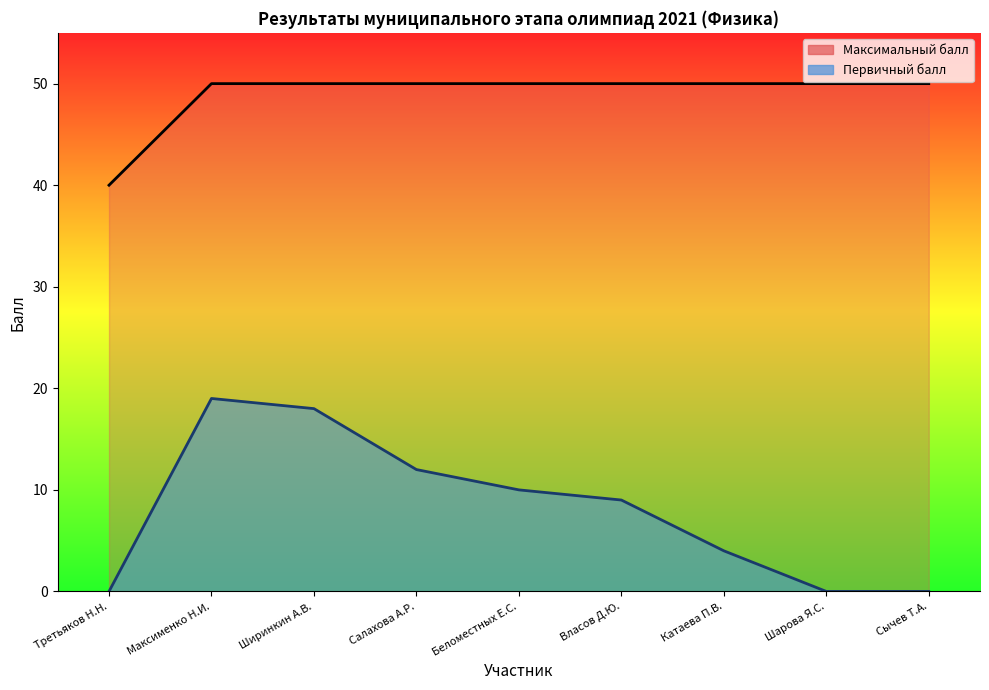

Count the Первичный балл values in the range 0 to 12.

7